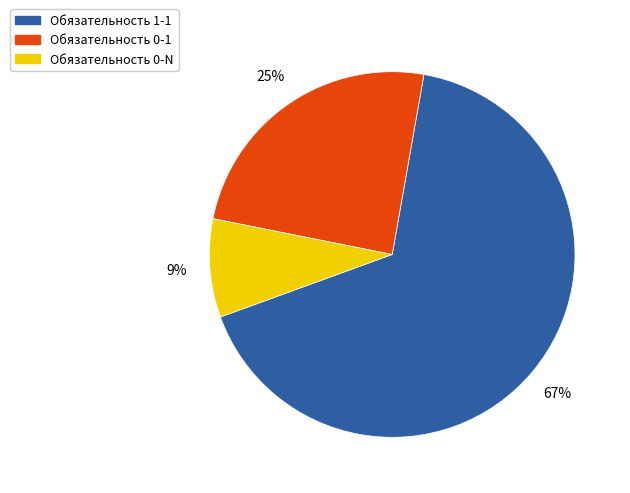

Is there any slice that represents more than half of the pie?

Yes